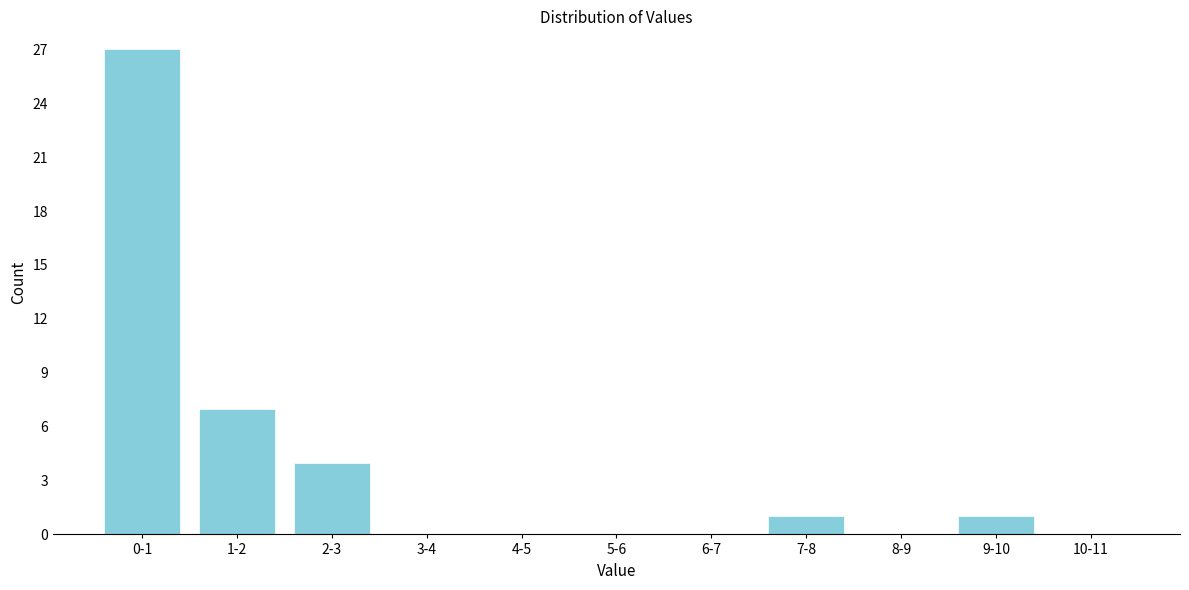

Reading left to right, transcribe all the data shown in this chart.

0-1=27	1-2=7	2-3=4	3-4=0	4-5=0	5-6=0	6-7=0	7-8=1	8-9=0	9-10=1	10-11=0